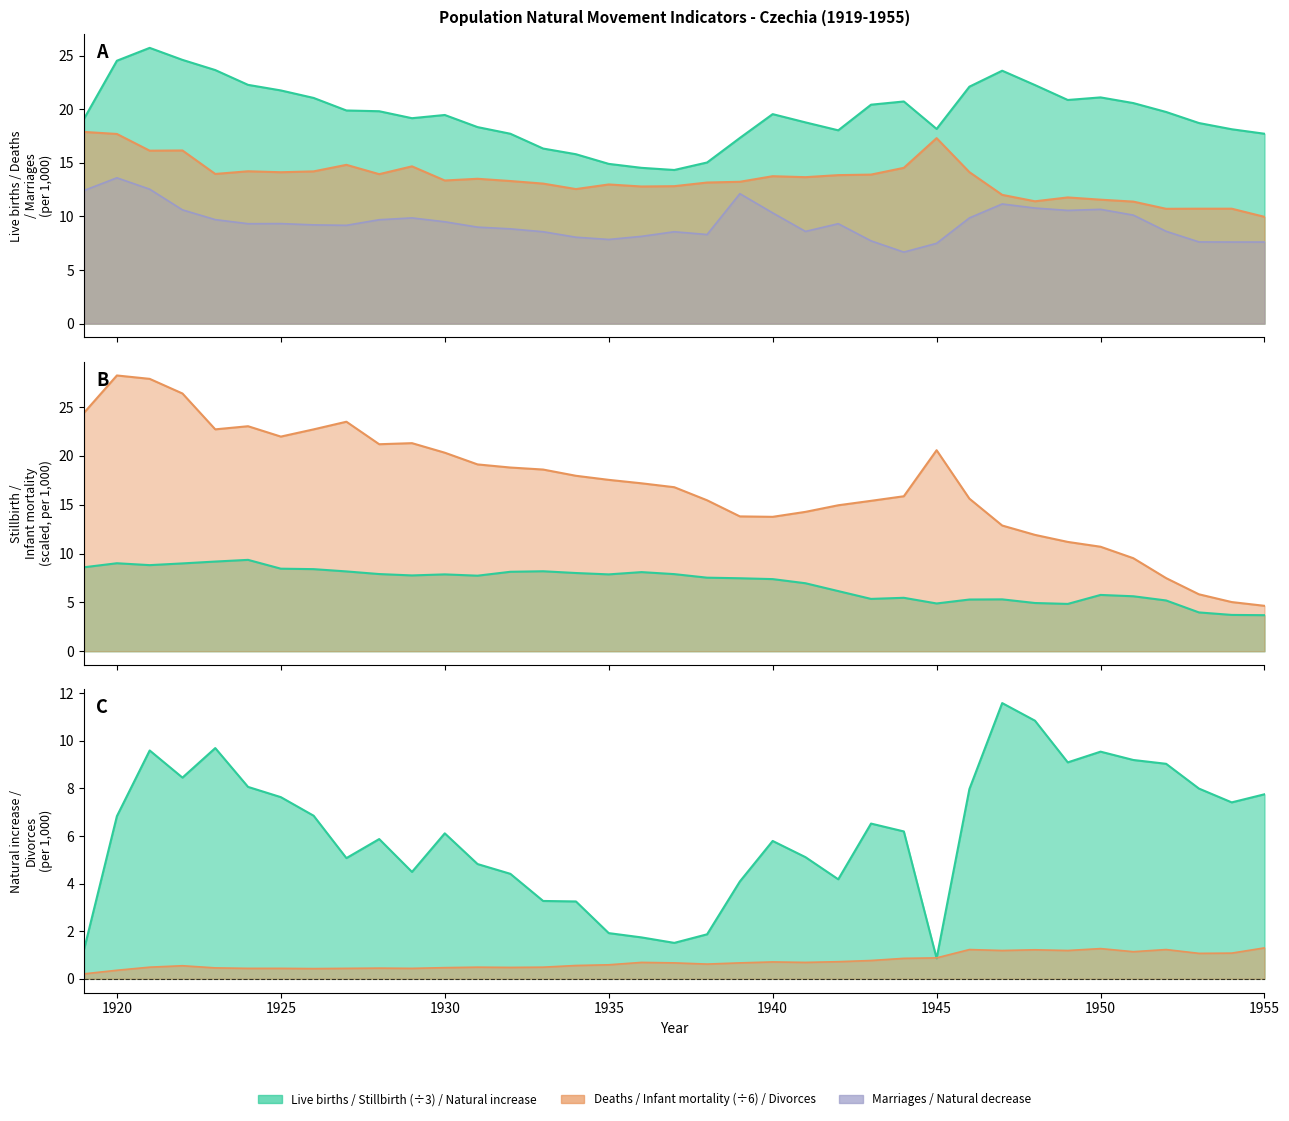

At which label does Divorces reach its minimum?

1919